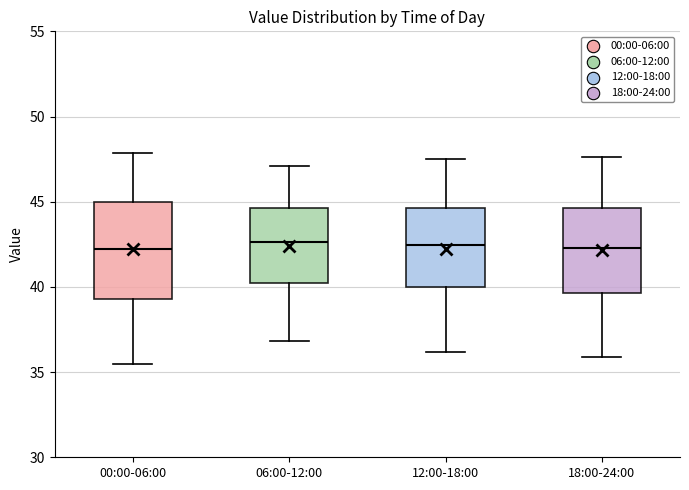

Which box is the tallest, from its lower edge to its upper edge?

00:00-06:00